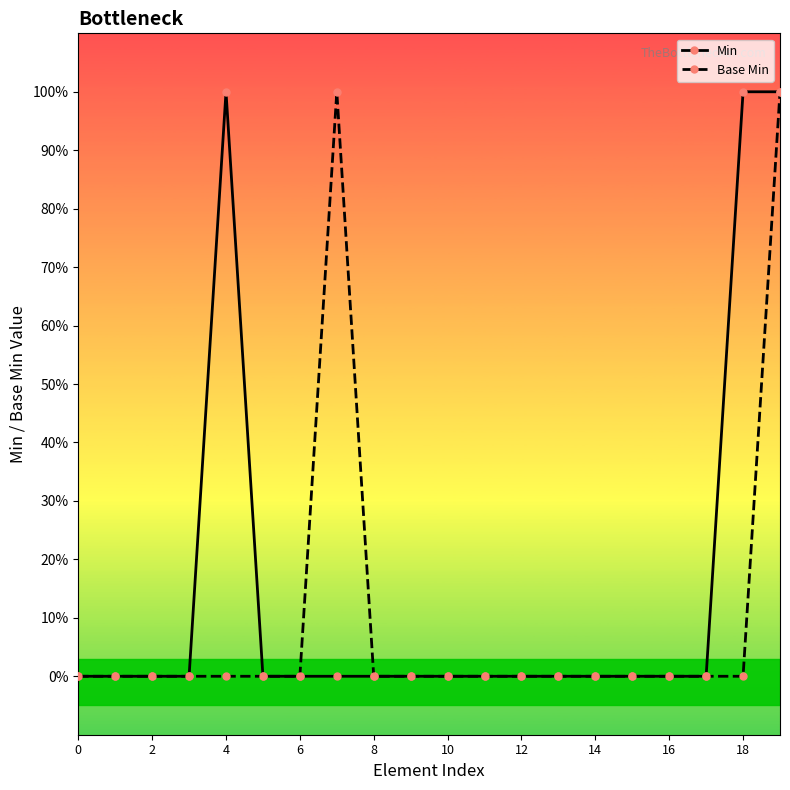

Reading left to right, extract all data points from this chart.

Min: 0	0	0	0	1	0	0	0	0	0	0	0	0	0	0	0	0	0	1	1
Base Min: 0	0	0	0	0	0	0	1	0	0	0	0	0	0	0	0	0	0	0	1